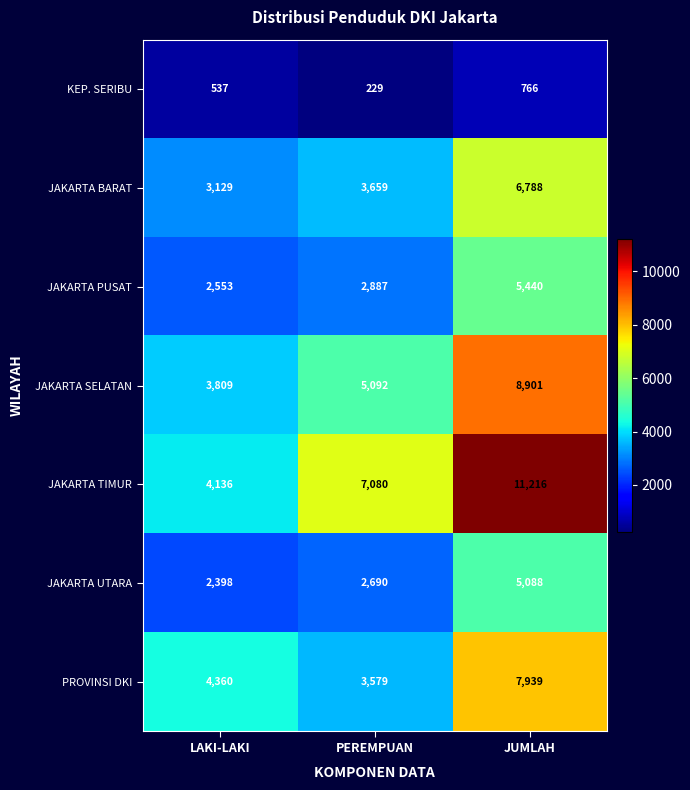

What is the difference between the maximum and minimum values in the JAKARTA BARAT series?

3659